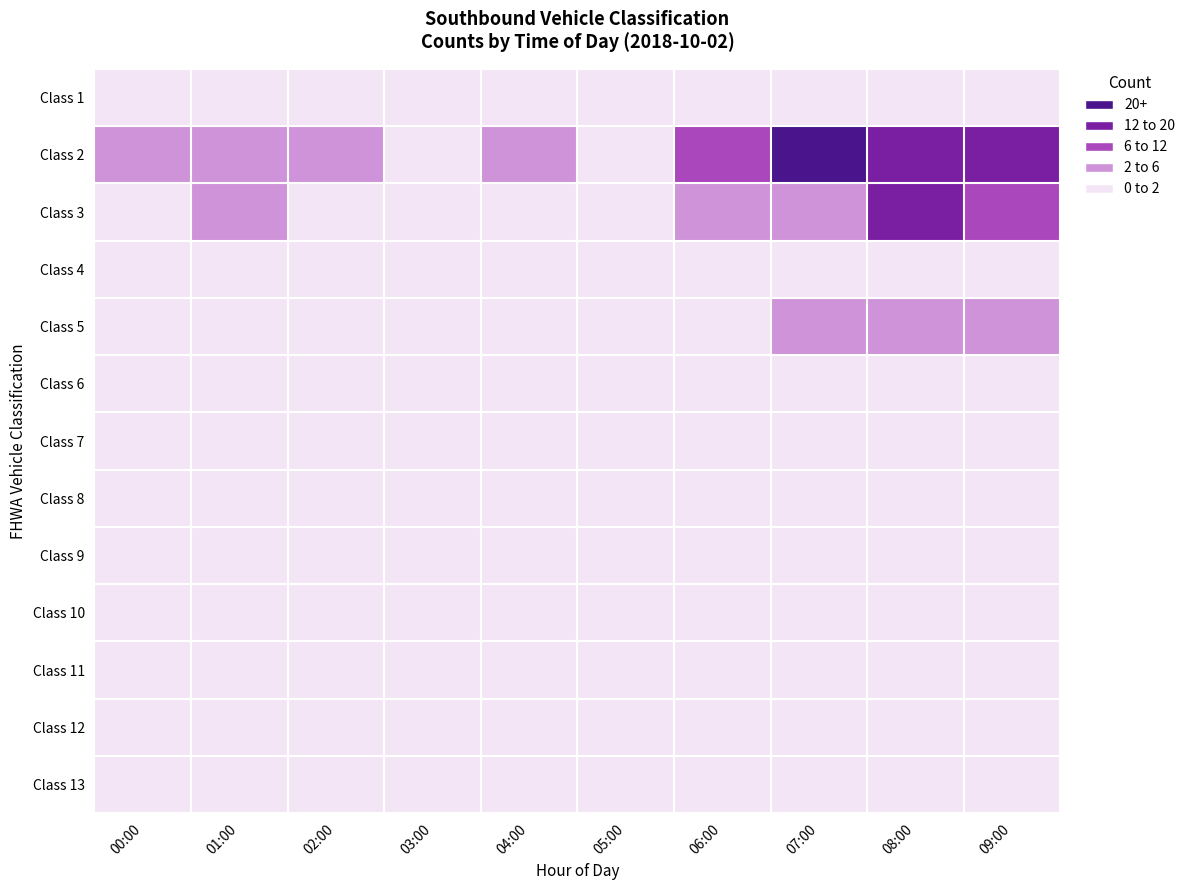

Reading right to left, list all the values displayed in this chart.

Class 1: 09:00=0	08:00=0	07:00=0	06:00=0	05:00=0	04:00=0	03:00=0	02:00=0	01:00=0	00:00=0
Class 2: 09:00=16	08:00=19	07:00=23	06:00=6	05:00=0	04:00=3	03:00=0	02:00=3	01:00=4	00:00=3
Class 3: 09:00=7	08:00=13	07:00=5	06:00=3	05:00=1	04:00=1	03:00=0	02:00=0	01:00=2	00:00=1
Class 4: 09:00=0	08:00=0	07:00=0	06:00=0	05:00=0	04:00=0	03:00=0	02:00=0	01:00=0	00:00=0
Class 5: 09:00=2	08:00=3	07:00=2	06:00=1	05:00=1	04:00=0	03:00=0	02:00=0	01:00=0	00:00=0
Class 6: 09:00=1	08:00=0	07:00=1	06:00=0	05:00=0	04:00=0	03:00=0	02:00=0	01:00=0	00:00=0
Class 7: 09:00=0	08:00=0	07:00=0	06:00=0	05:00=0	04:00=0	03:00=0	02:00=0	01:00=0	00:00=0
Class 8: 09:00=0	08:00=0	07:00=0	06:00=0	05:00=0	04:00=0	03:00=0	02:00=0	01:00=0	00:00=0
Class 9: 09:00=0	08:00=0	07:00=0	06:00=0	05:00=0	04:00=0	03:00=0	02:00=0	01:00=0	00:00=0
Class 10: 09:00=0	08:00=0	07:00=0	06:00=0	05:00=0	04:00=0	03:00=0	02:00=0	01:00=0	00:00=0
Class 11: 09:00=0	08:00=0	07:00=0	06:00=0	05:00=0	04:00=0	03:00=0	02:00=0	01:00=0	00:00=0
Class 12: 09:00=0	08:00=0	07:00=0	06:00=0	05:00=0	04:00=0	03:00=0	02:00=0	01:00=0	00:00=0
Class 13: 09:00=0	08:00=0	07:00=0	06:00=0	05:00=0	04:00=0	03:00=0	02:00=0	01:00=0	00:00=0